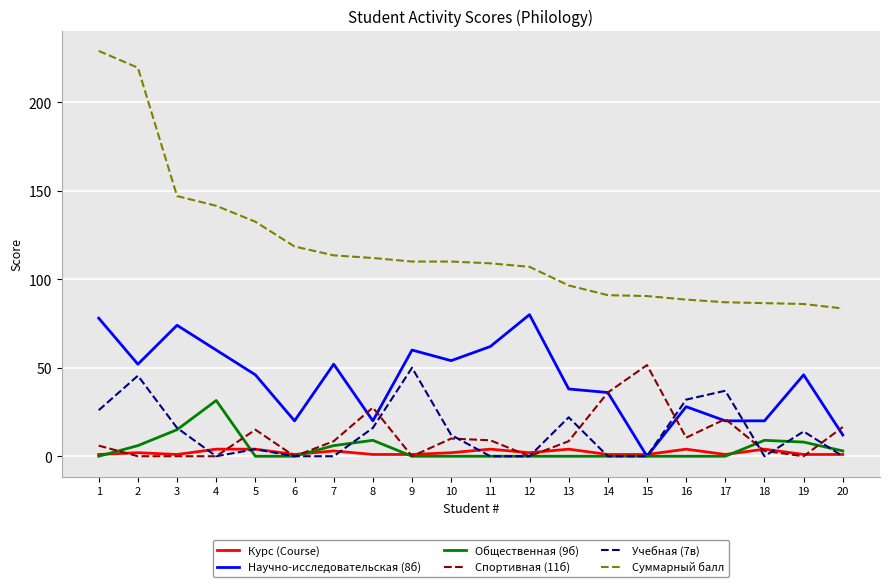

True or false: Общественная (9б) and Спортивная (11б) intersect in this chart.

True